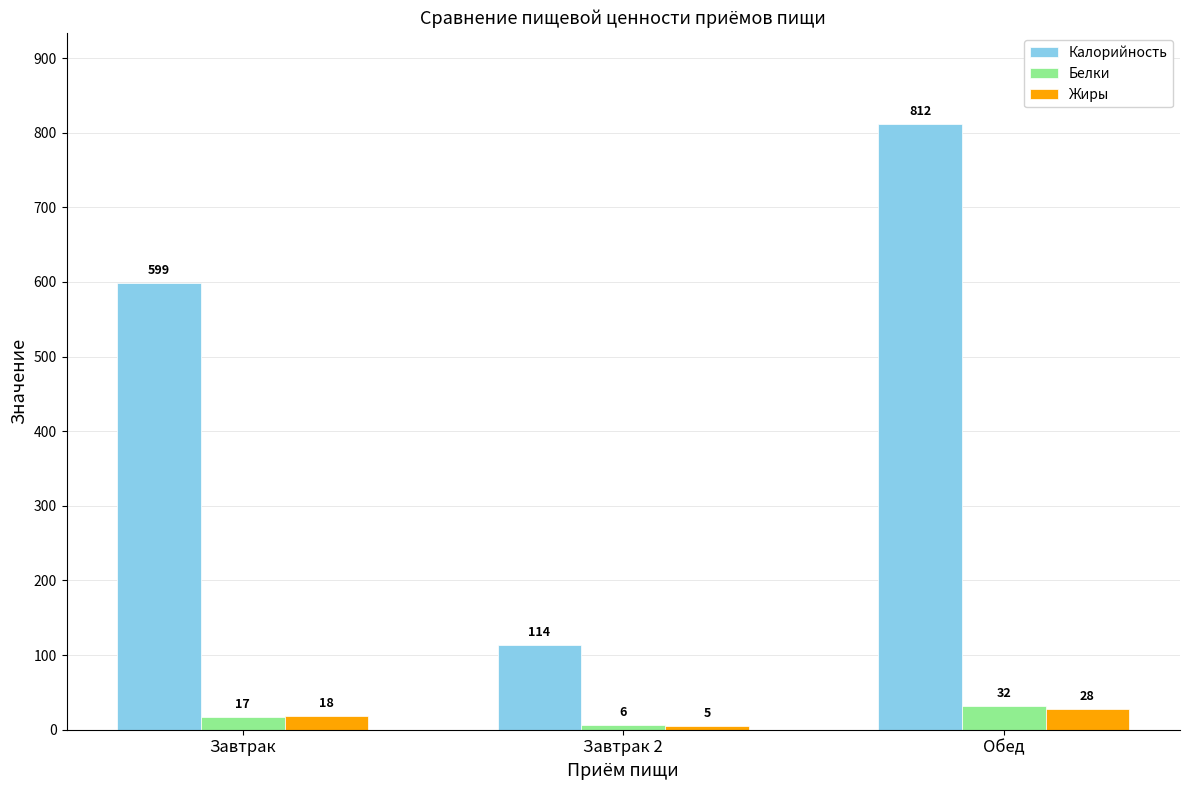

Does the chart contain any negative values?

No